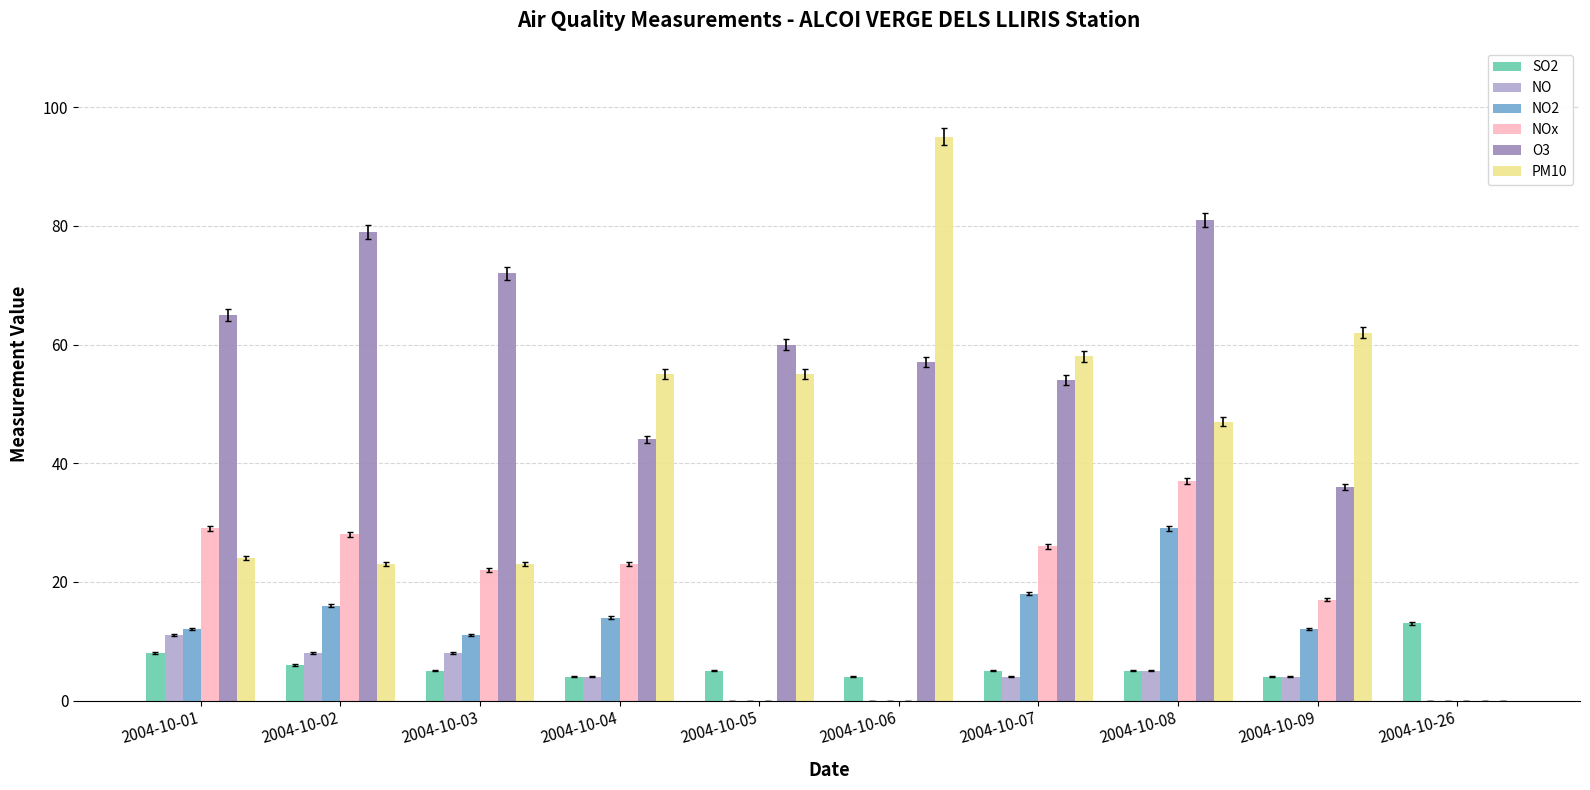

At which category is the sum across all series the highest?

2004-10-08